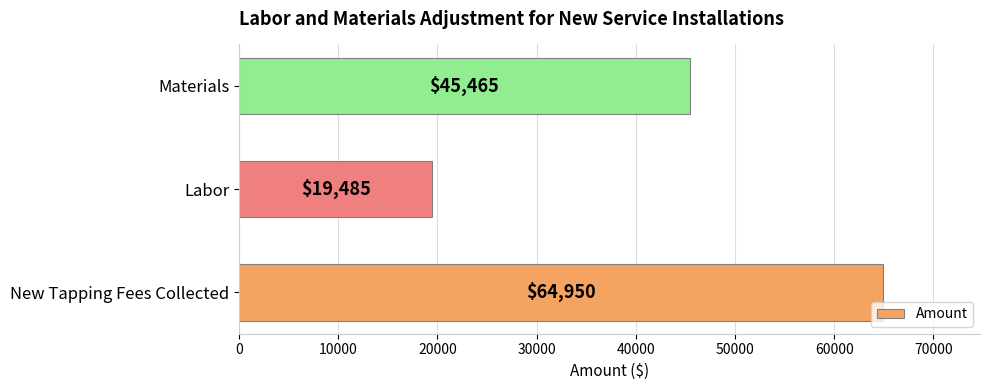

What is the sum of all values?

129900